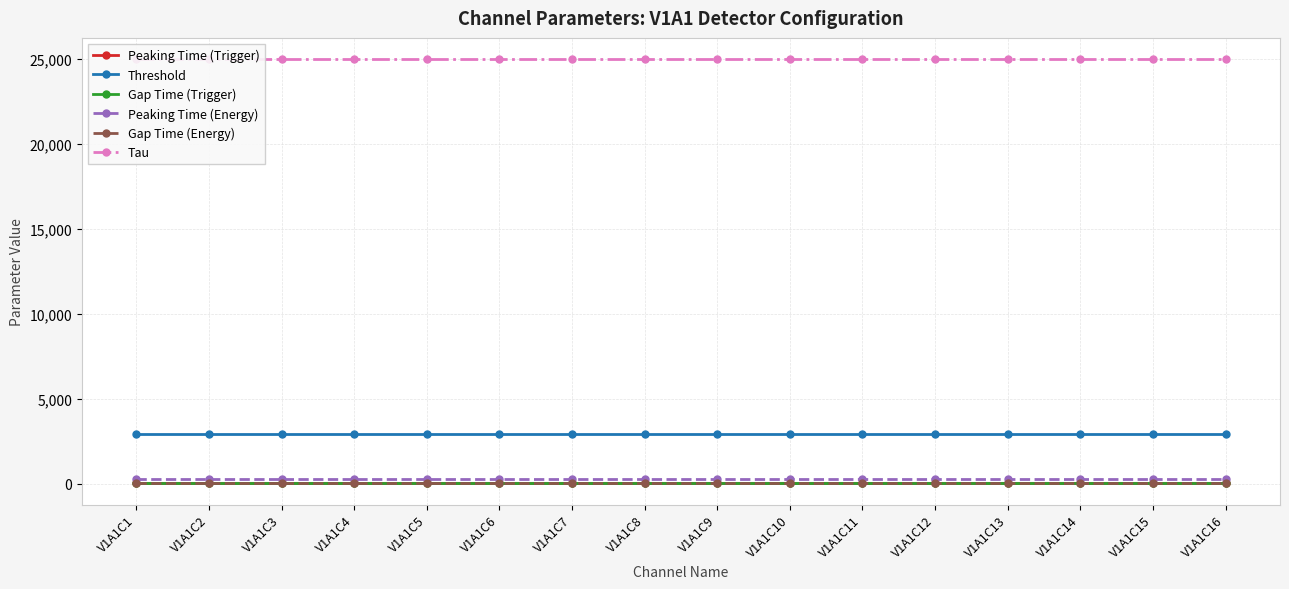

At how many categories does at least one series exceed 4464?

16